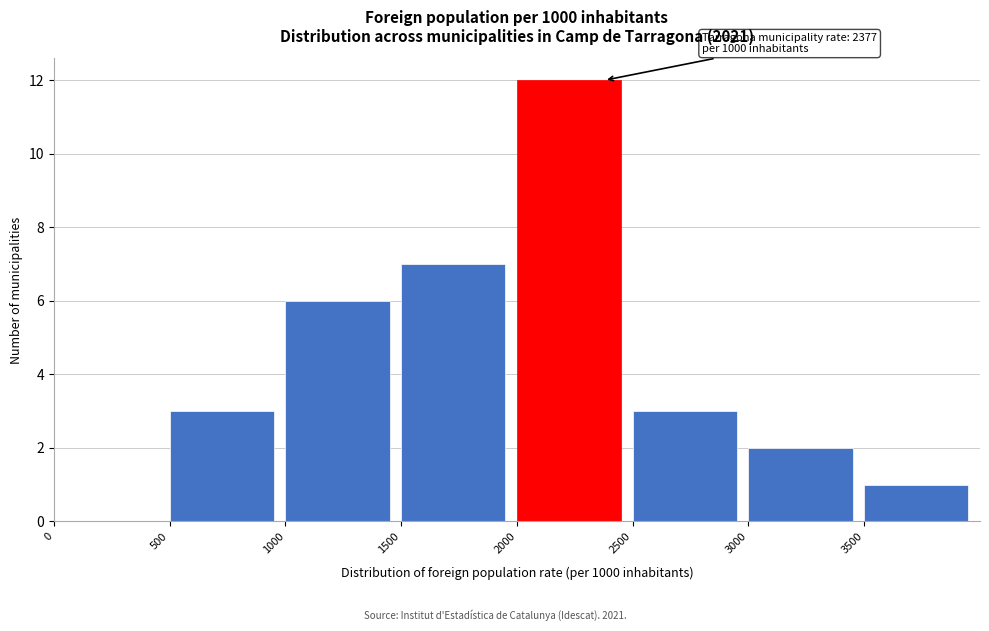

Over which range of the x-axis is the bar tallest?

2000 to 2500